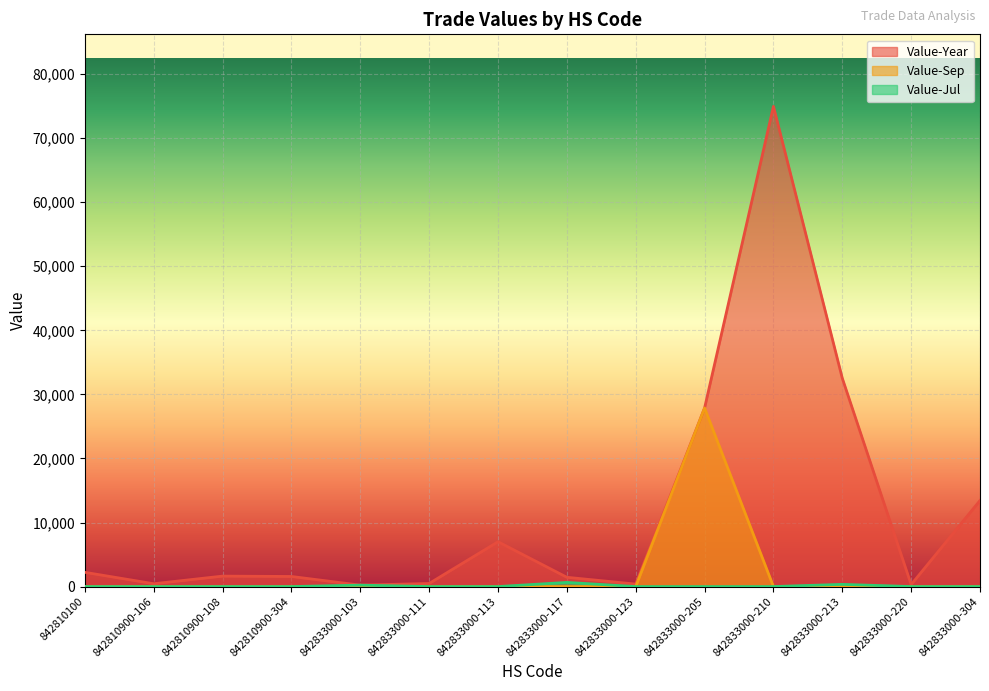

How many lines are shown in the chart?

3